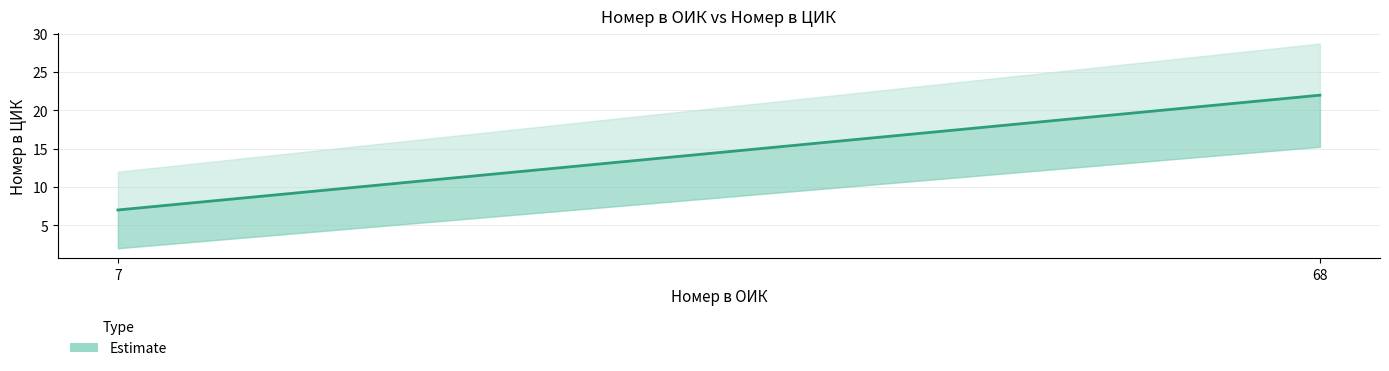

True or false: there are more than 2 points higher than both neighbors.

False